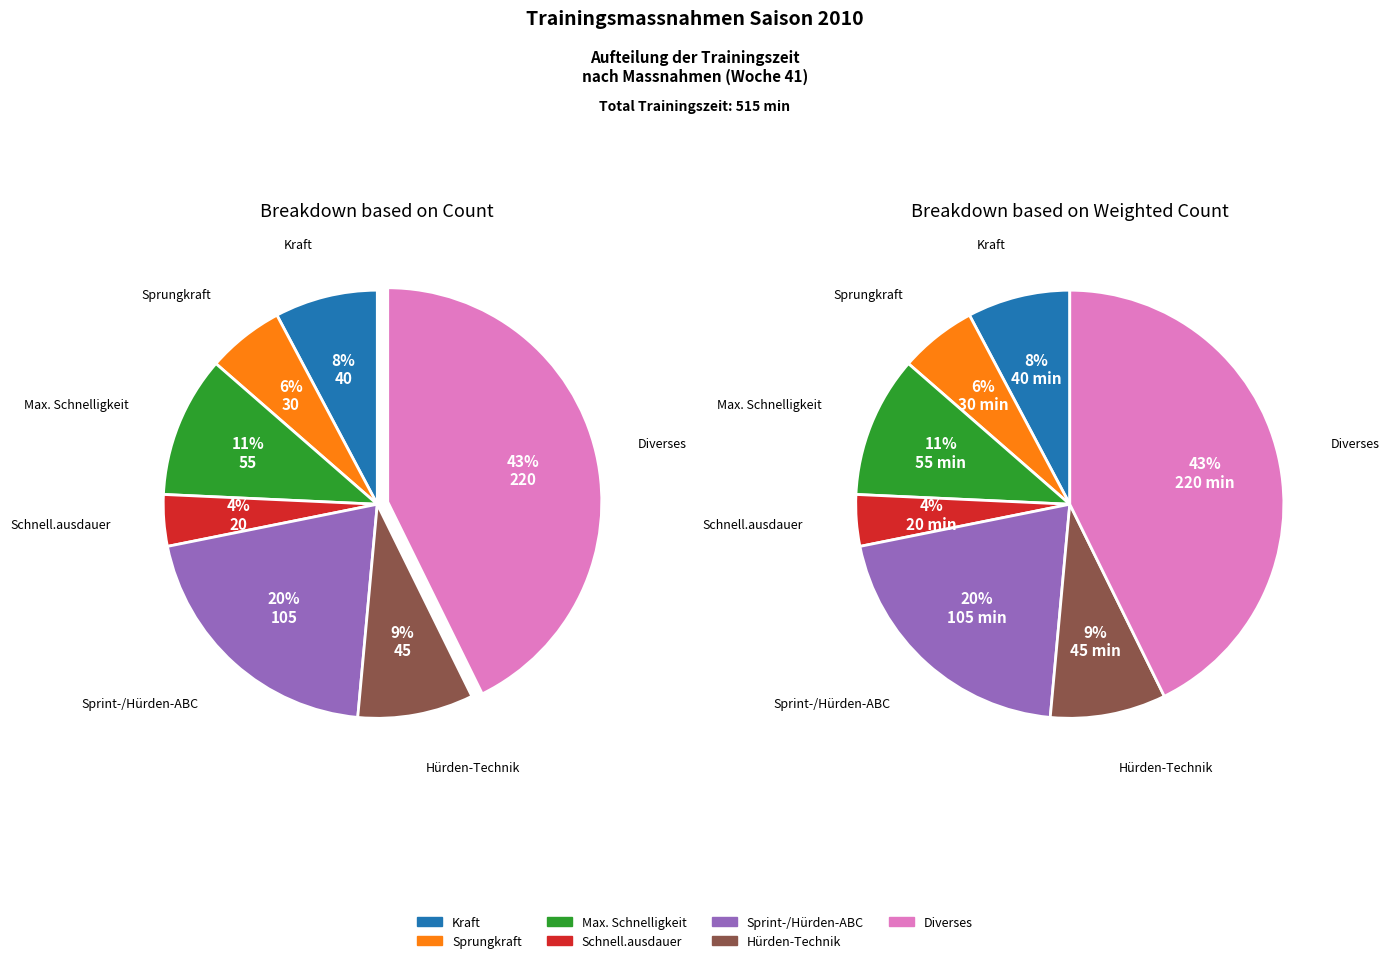

What percentage is the Max. Schnelligkeit slice, to the nearest percent?

11%